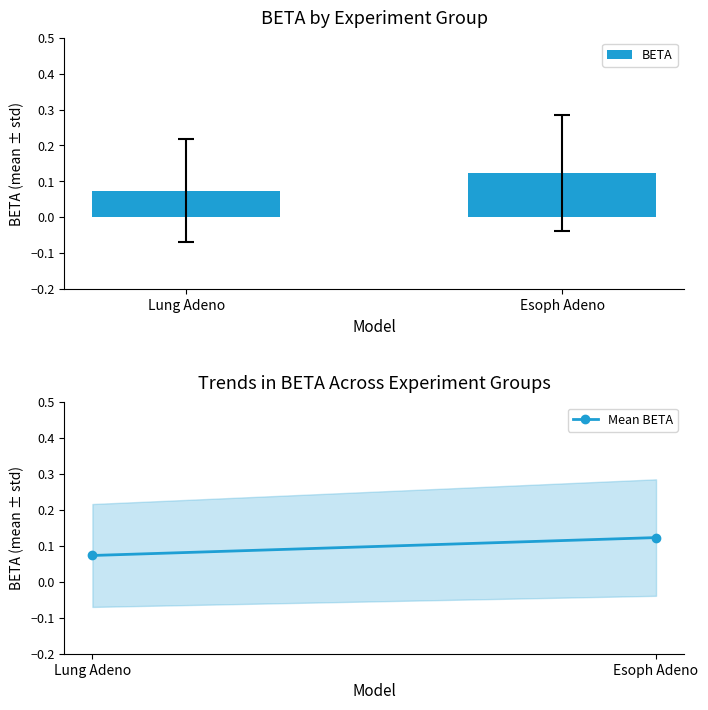

How many groups of bars are there?

2